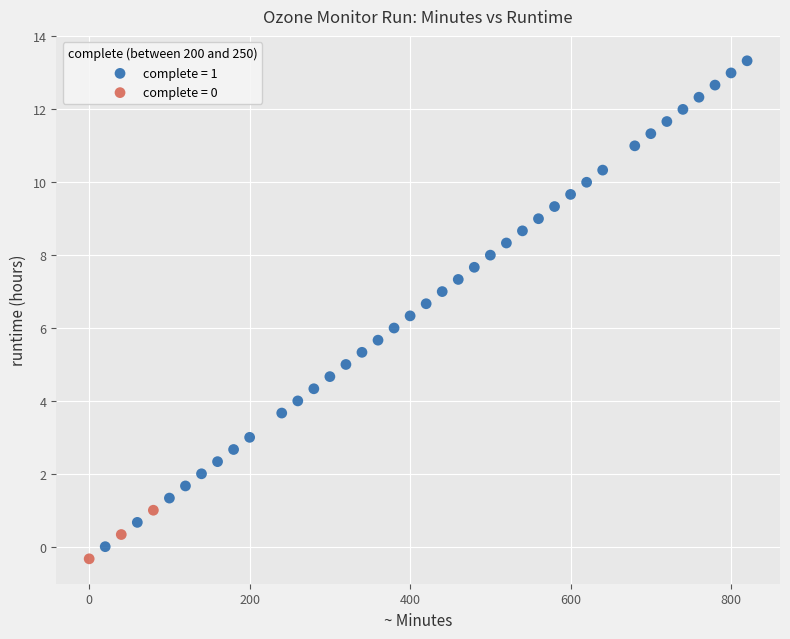

Which series reaches the maximum Y coordinate?

complete = 1